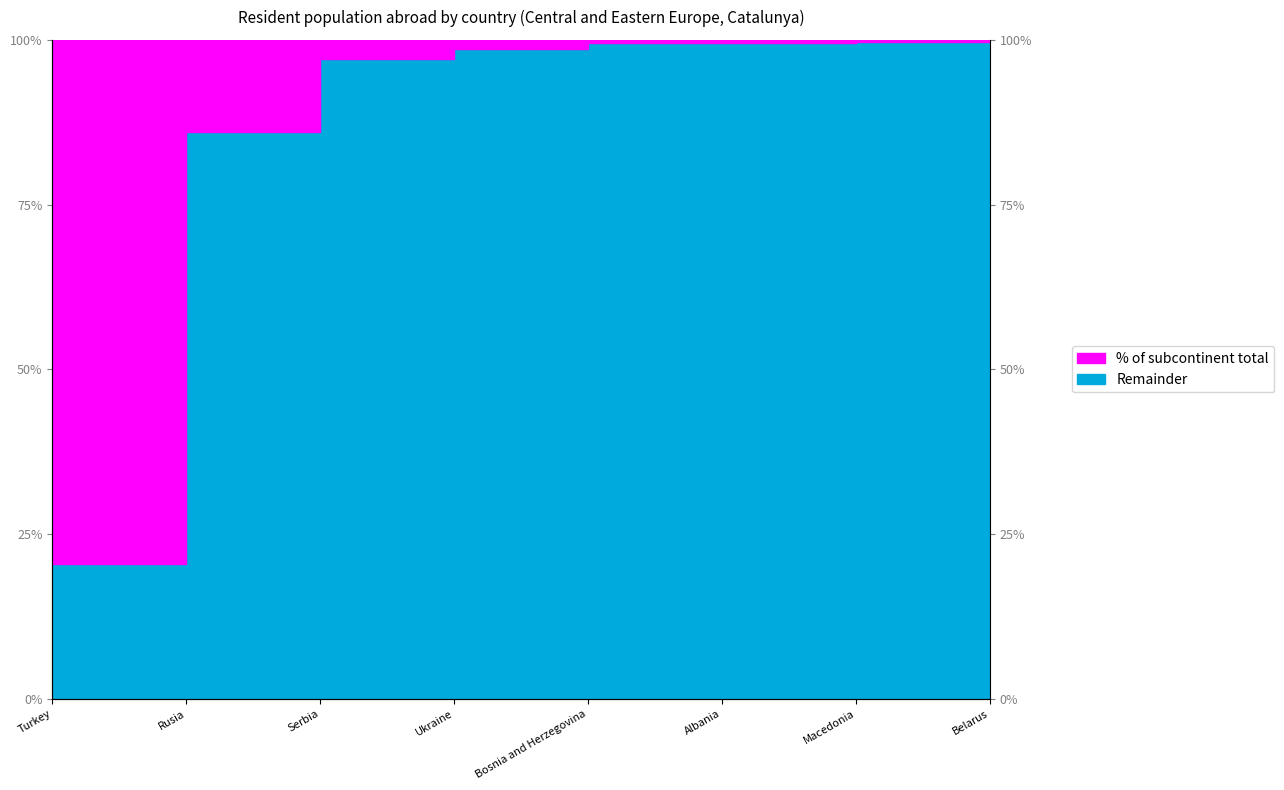

What is the ratio of the value at Ukraine to the value at Serbia?

1.0